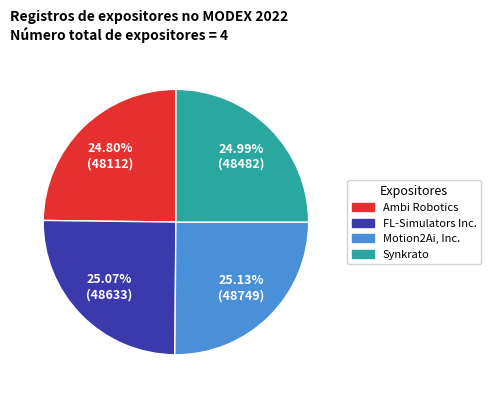

Does Synkrato account for over 50% of the chart?

No